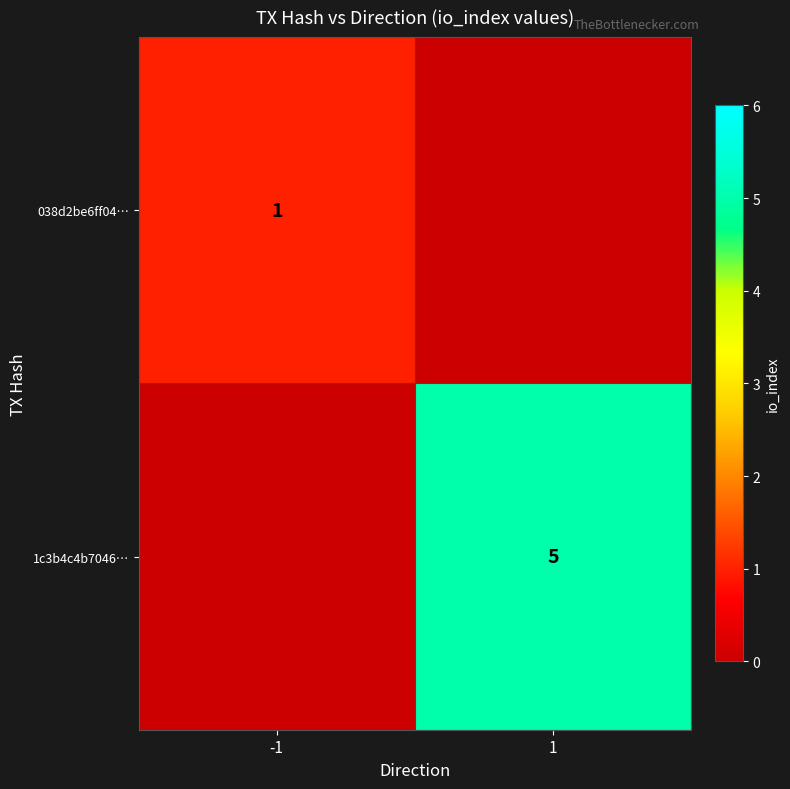

The value of 038d2be6ff04… at -1 is 1. True or false?

True